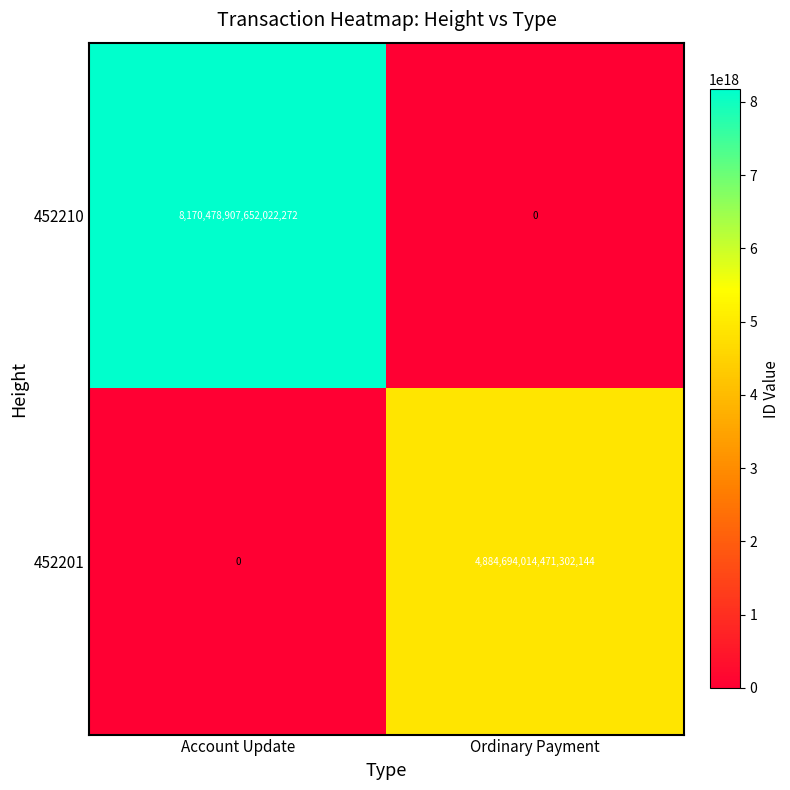

The value of 452201 at Account Update is 0. True or false?

True